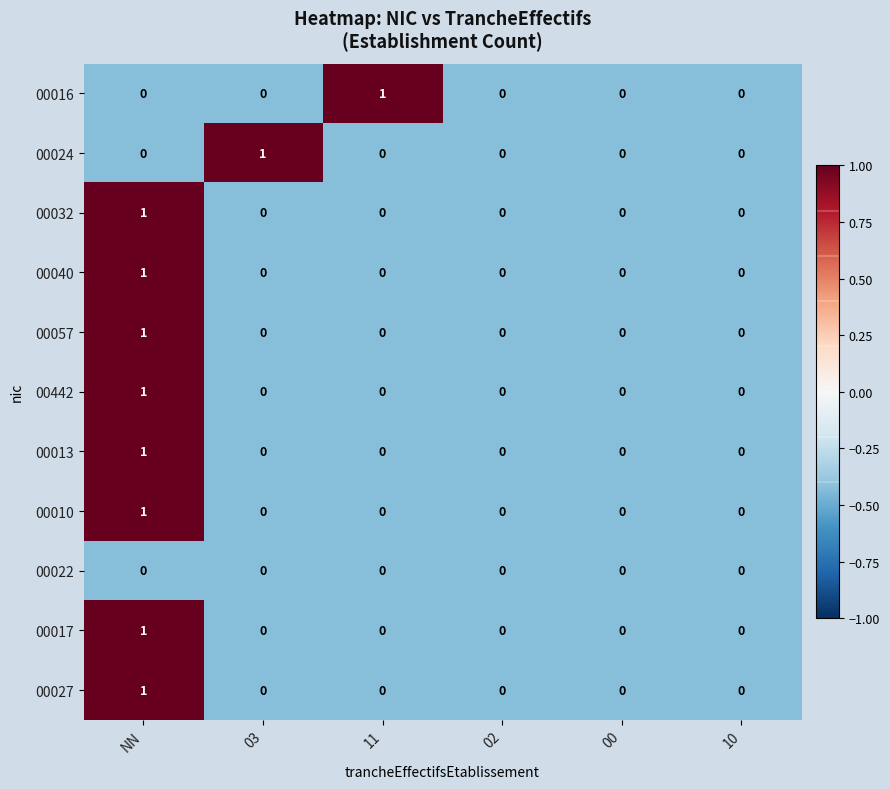

Between 11 and 00, which series saw the biggest shift?

00016